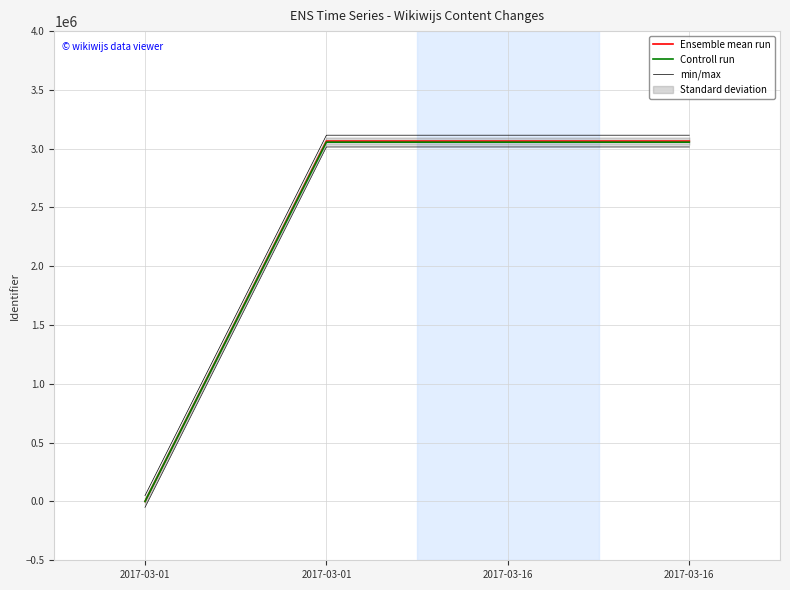

What is the value of the min/max point at the 3rd from the left?

3014843.0